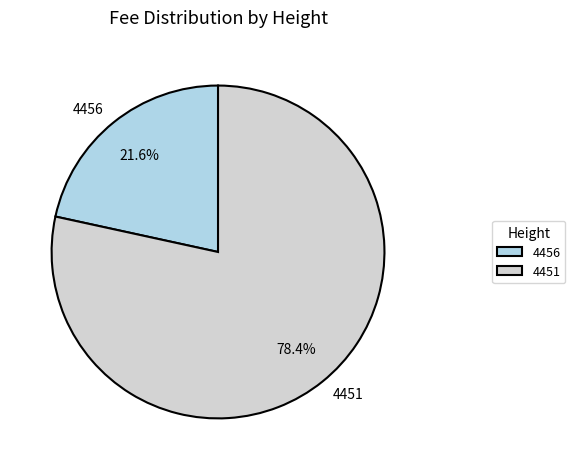

What is the majority slice?

4451